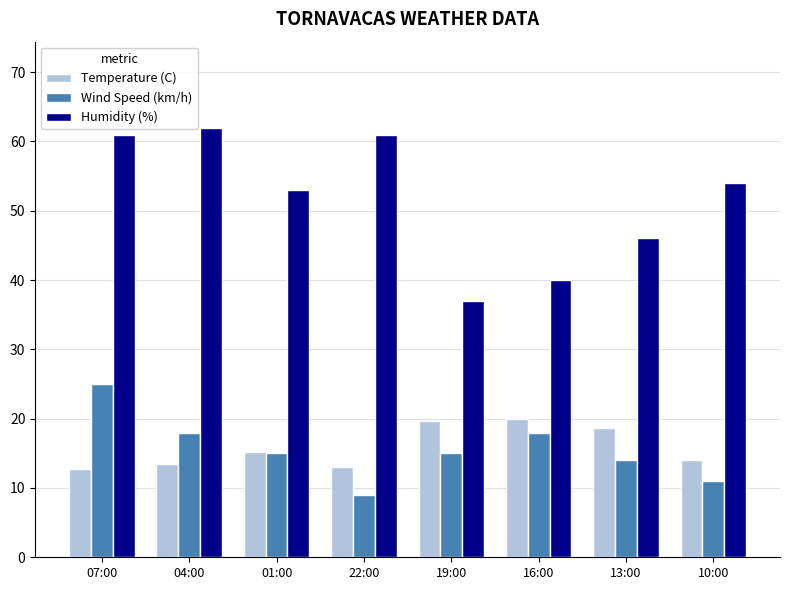

What is the difference between the maximum and minimum values in the Temperature (C) series?

7.1